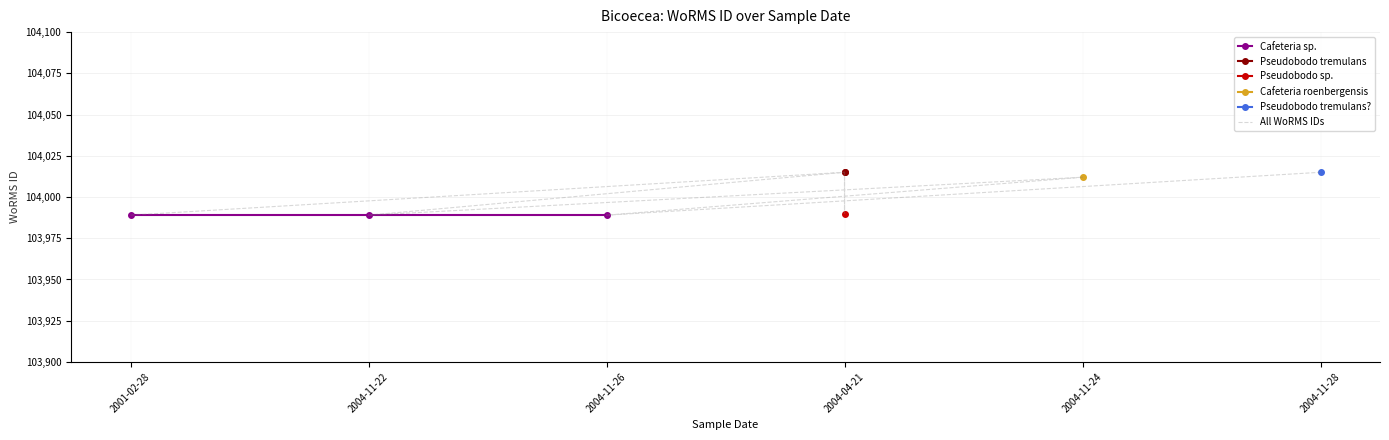

What is the difference between the values at 2004-04-21 and 2004-11-22?

26